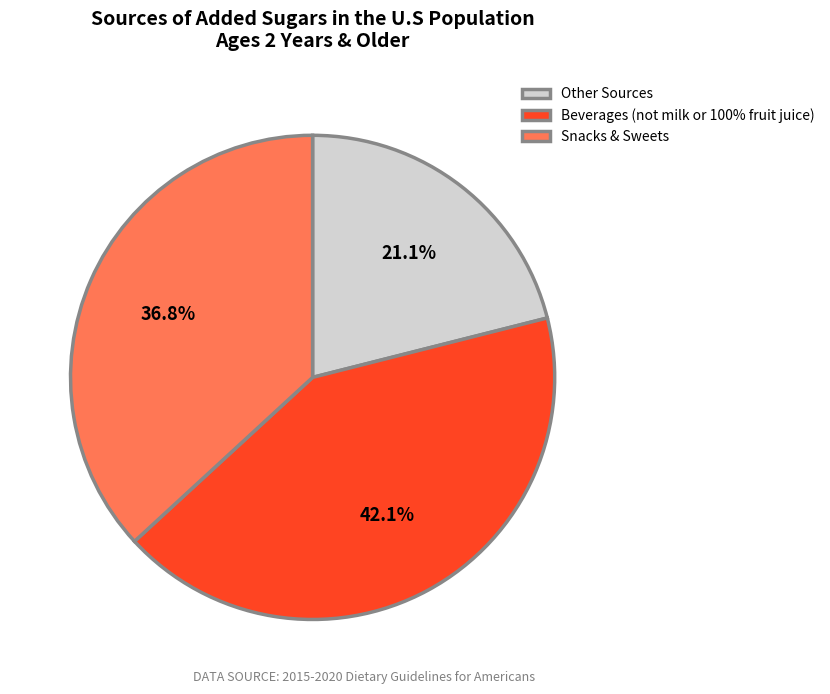

Which slice is the largest?

Beverages (not milk or 100% fruit juice)